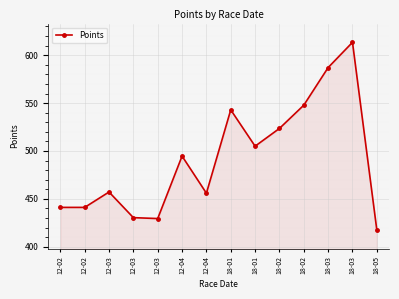

At which label is the value closest to 515?

18-02